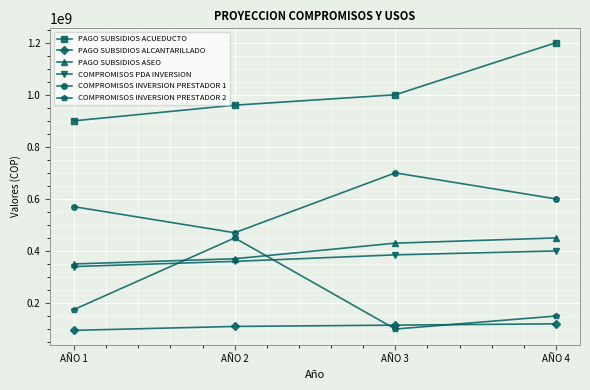

The COMPROMISOS PDA INVERSION series shows 400000000 at AÑO 4. True or false?

True